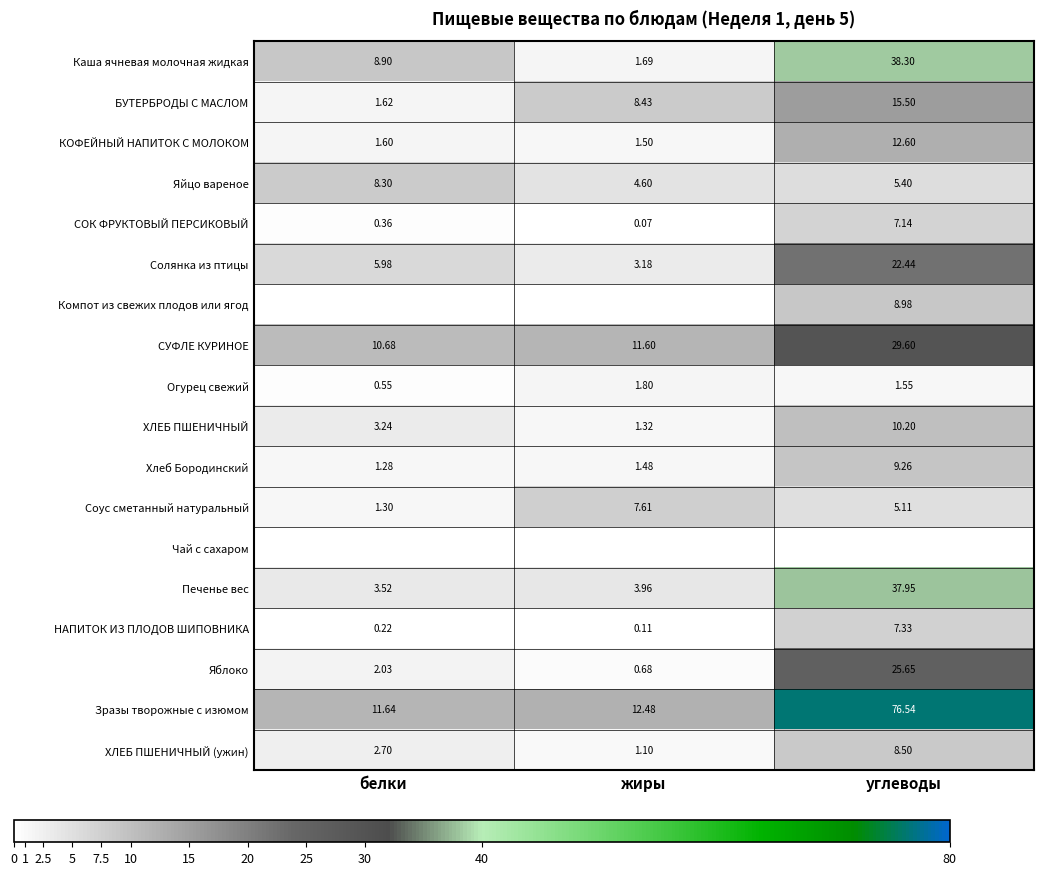

At which label is СУФЛЕ КУРИНОЕ closest to 20?

жиры